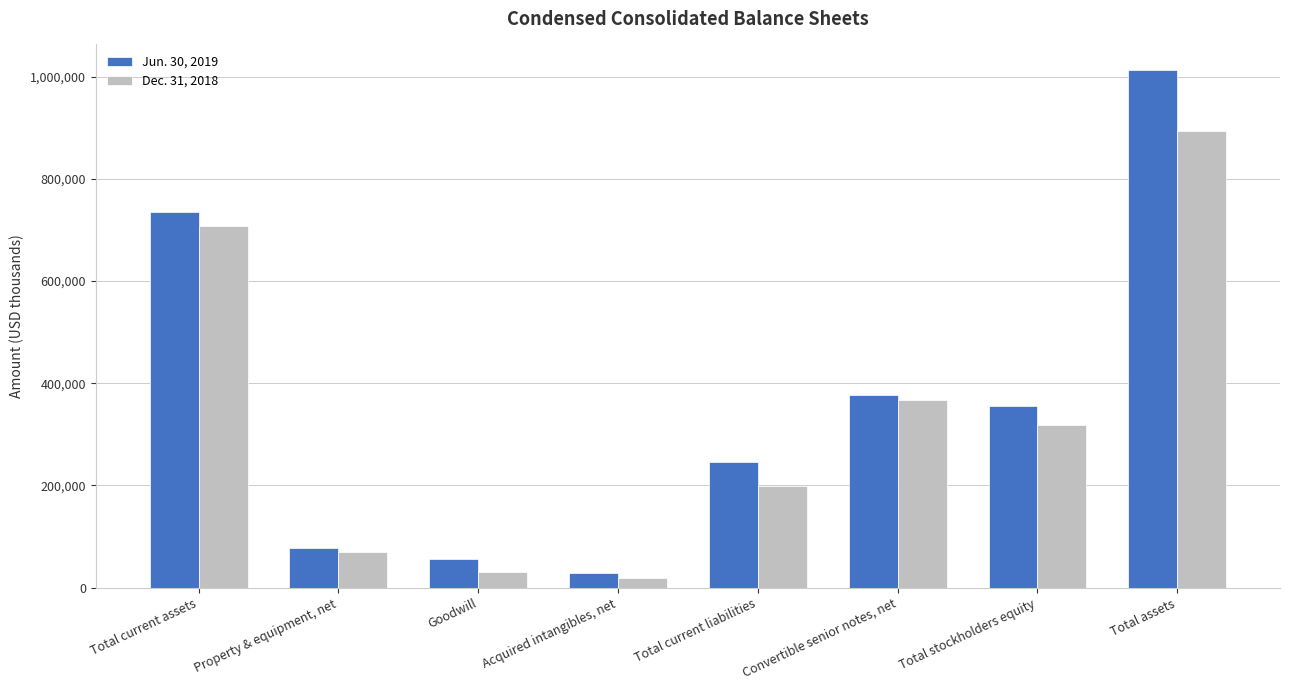

At which label does Jun. 30, 2019 reach its peak?

Total assets